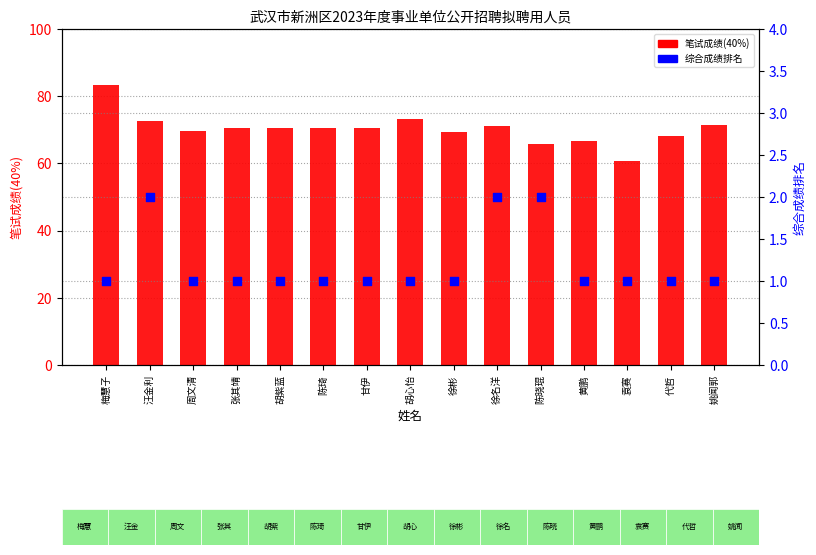

What are all the series names shown in the legend?

笔试成绩(40%), 综合成绩排名